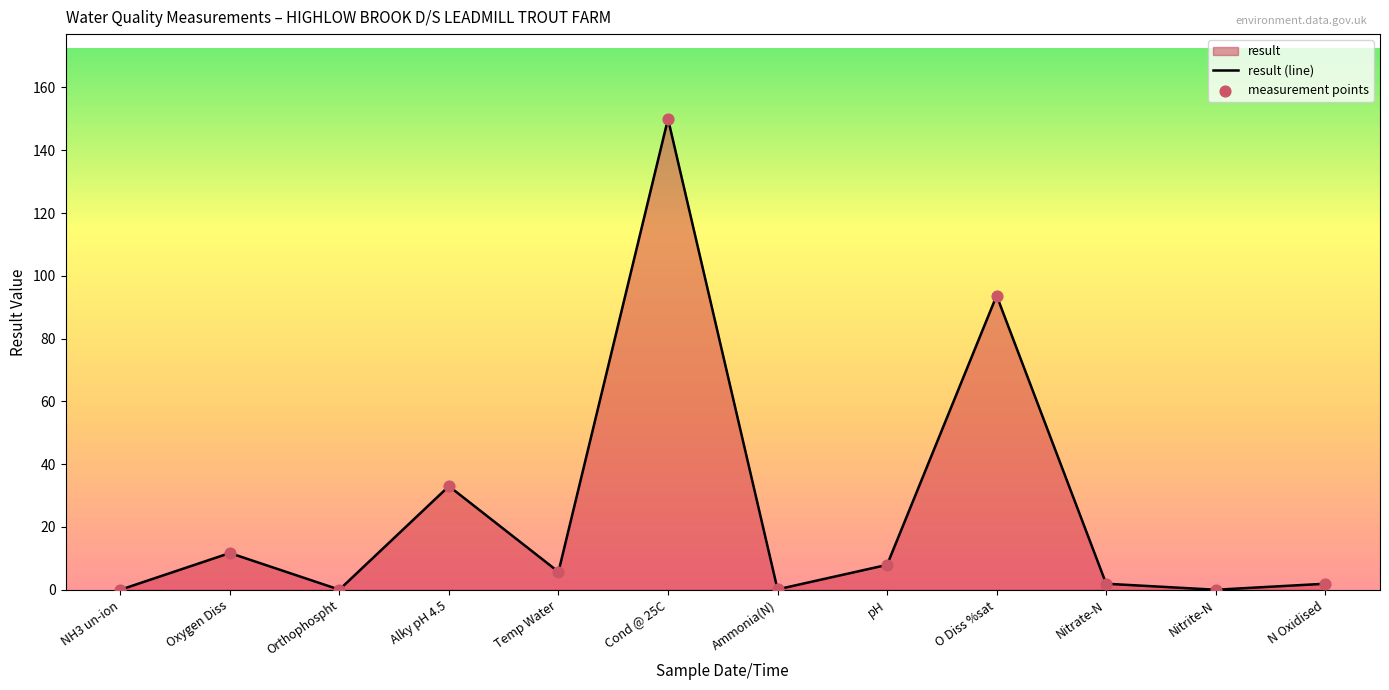

At which category is the sum across all series the highest?

Cond @ 25C